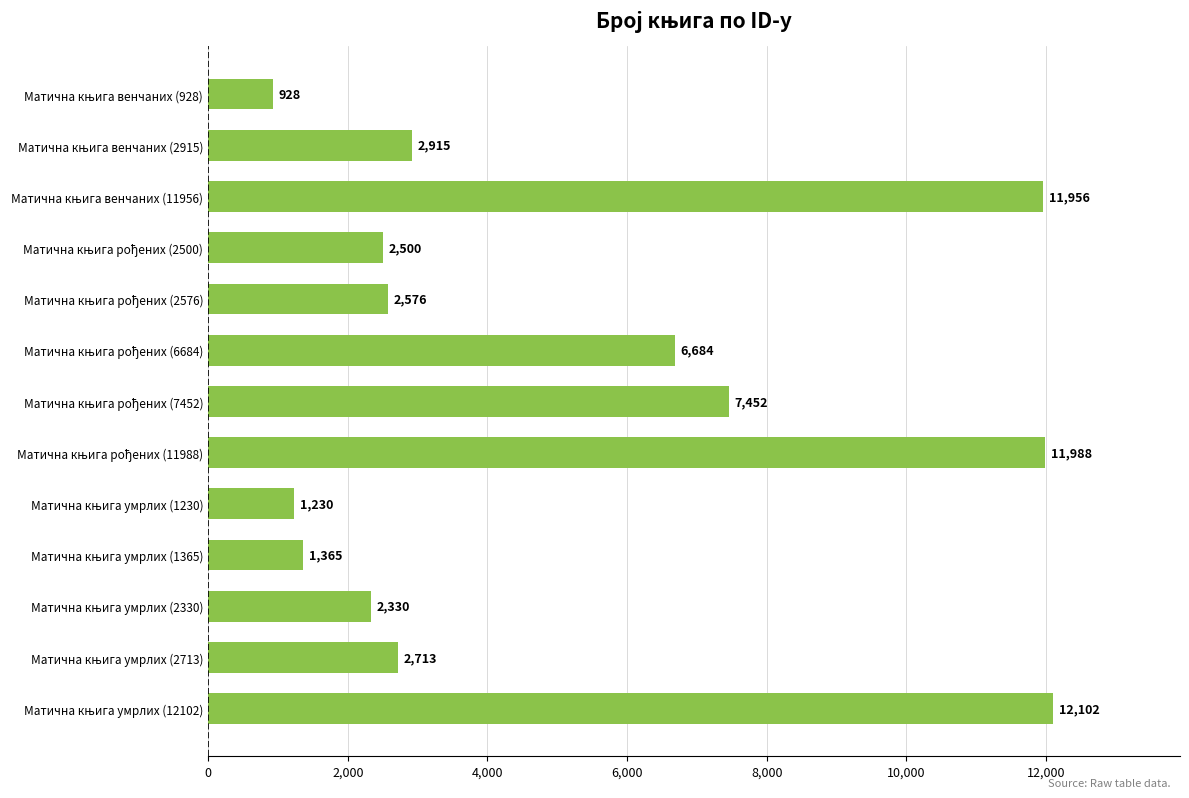

What is the difference between the maximum and second lowest values?

10872